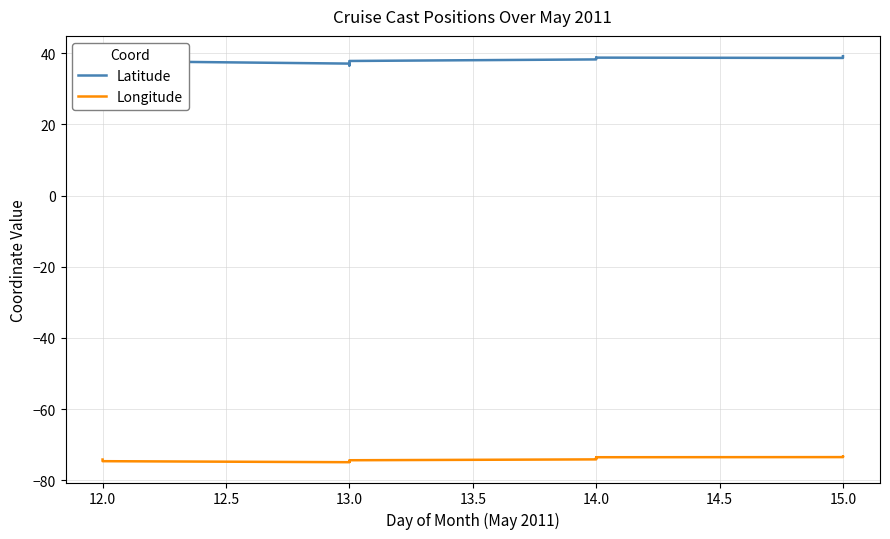

What is the value of the Latitude point at the 17th from the left?

38.6